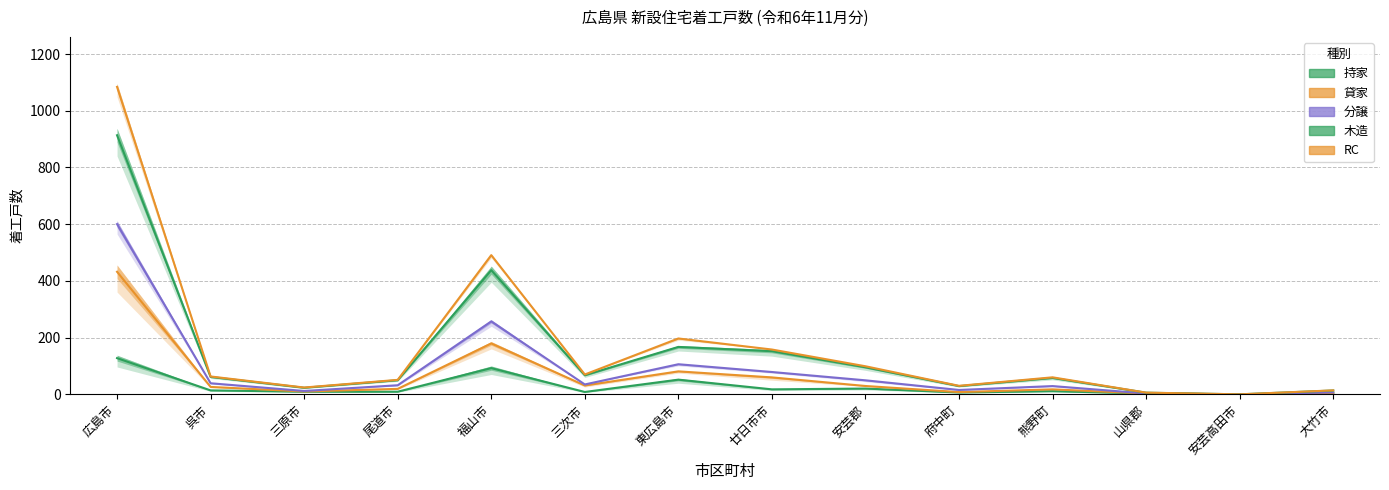

What is the spread (max minus min) of values at 三次市?

61.7